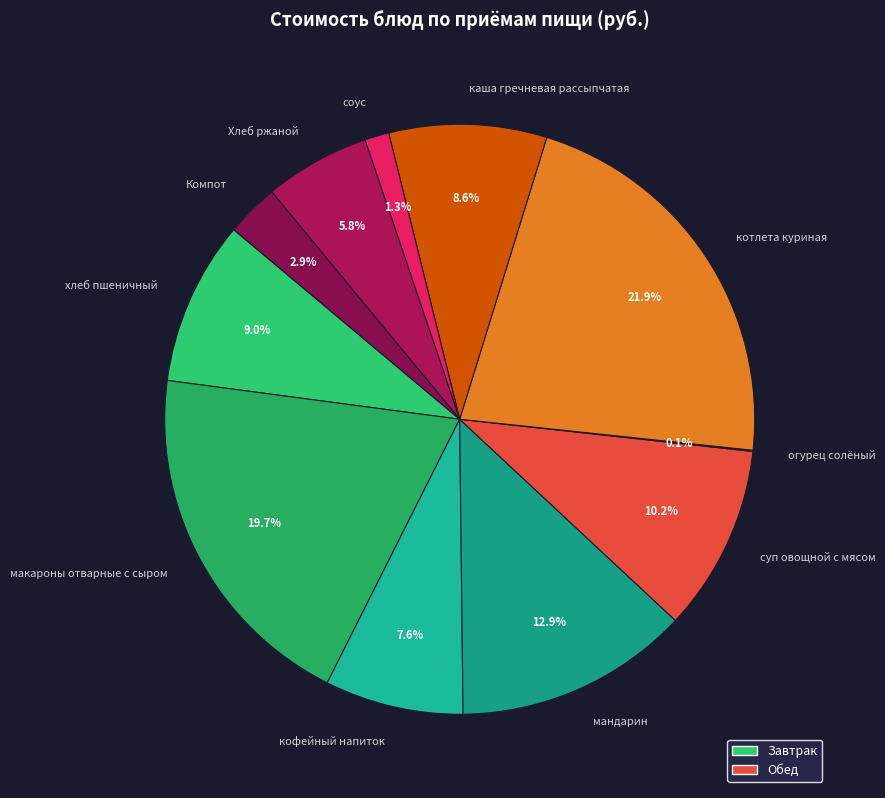

Does мандарин represent more than half of the total?

No